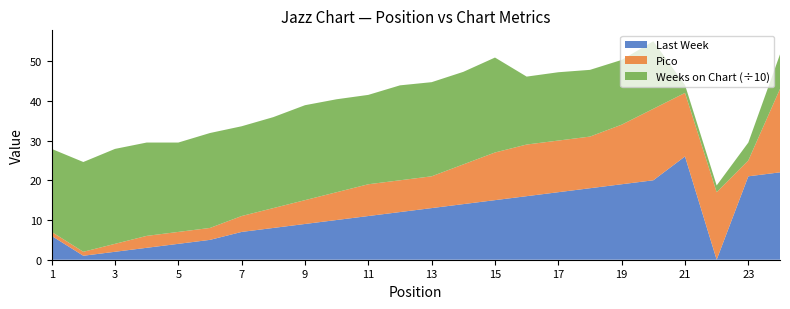

Reading right to left, extract all data points from this chart.

Last Week: 22	21	0	26	20	19	18	17	16	15	14	13	12	11	10	9	8	7	5	4	3	2	1	6
Pico: 21	4	17	16	18	15	13	13	13	12	10	8	8	8	7	6	5	4	3	3	3	2	1	1
Weeks on Chart: 87	45	17	20	170	163	168	172	171	239	233	237	239	225	234	239	229	226	239	225	235	239	226	209